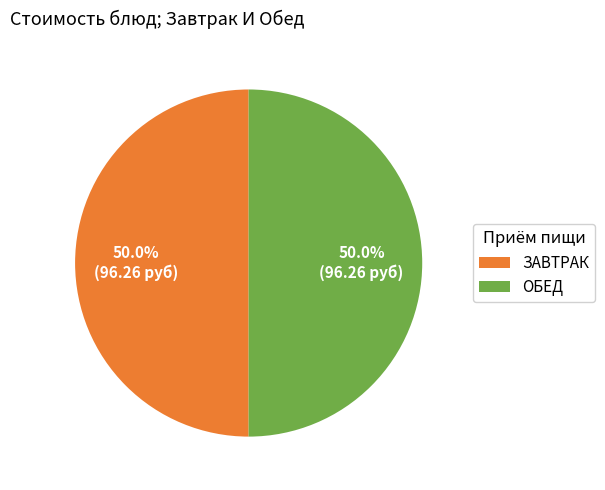

Approximately how many times larger is the value at ОБЕД compared to ЗАВТРАК?

1.0